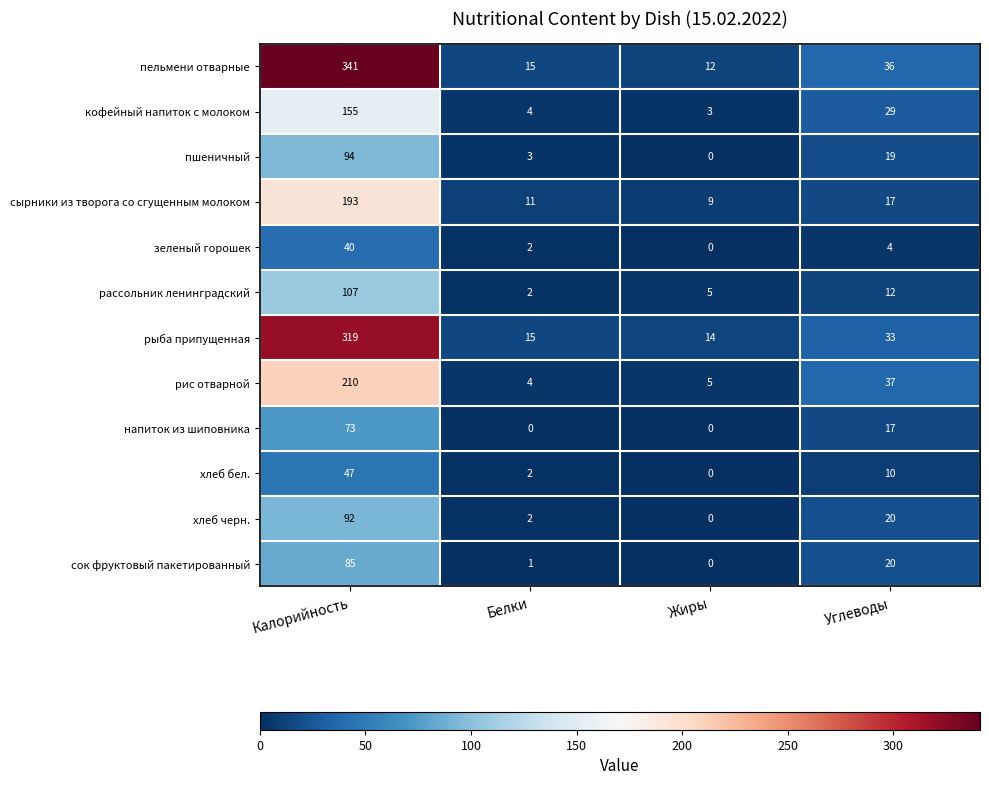

Is it true that рассольник ленинградский equals 62 at Калорийность?

False